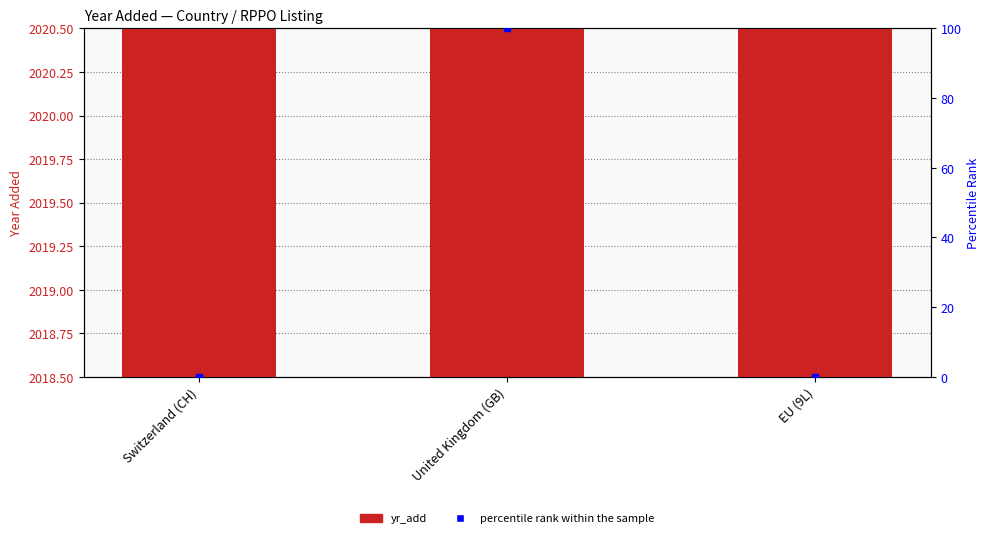

At which category does the chart reach its peak across all series?

United Kingdom (GB)